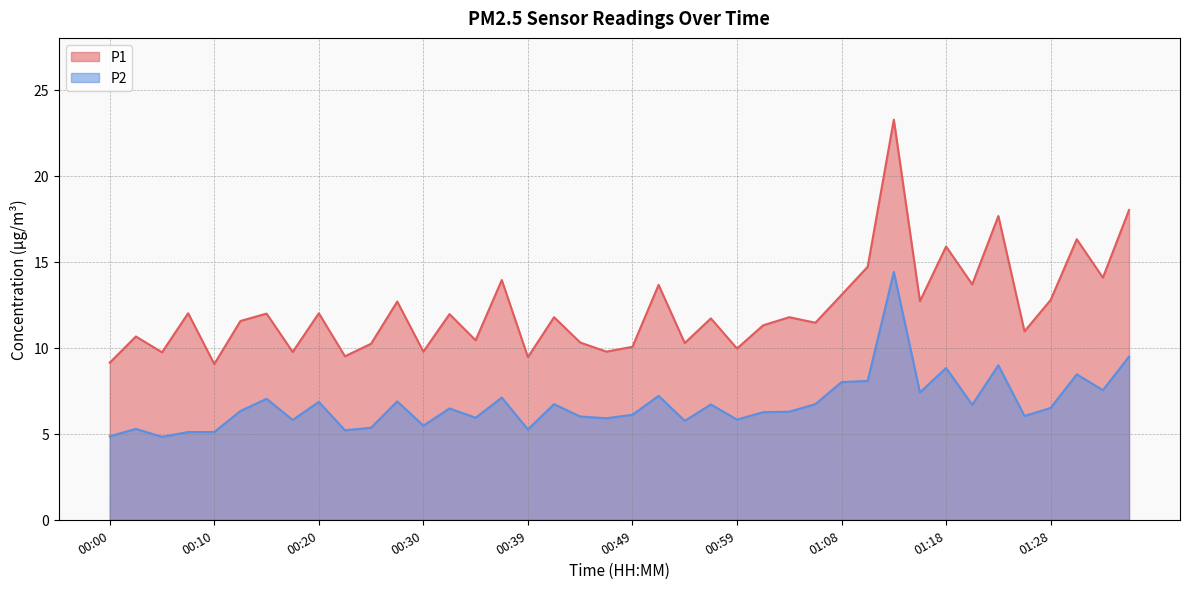

The P2 series shows 3.9 at 01:01. True or false?

False